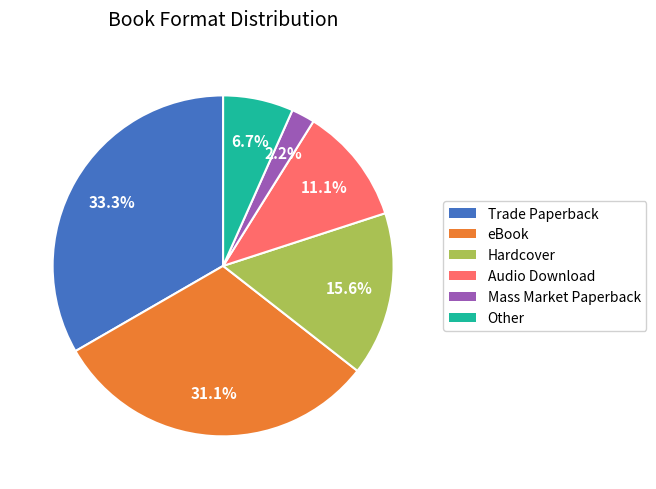

Count the number of slices in the pie.

6